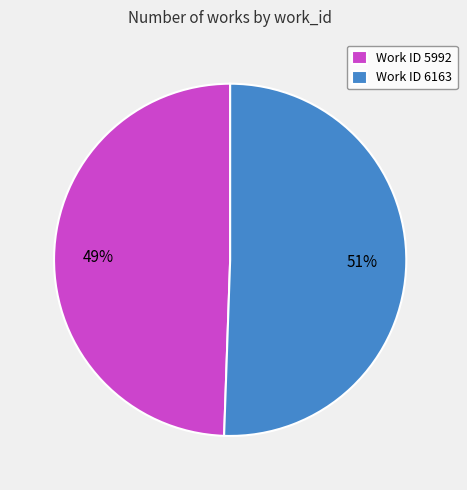

Is the sum of Work ID 5992 and Work ID 6163 greater than half?

Yes